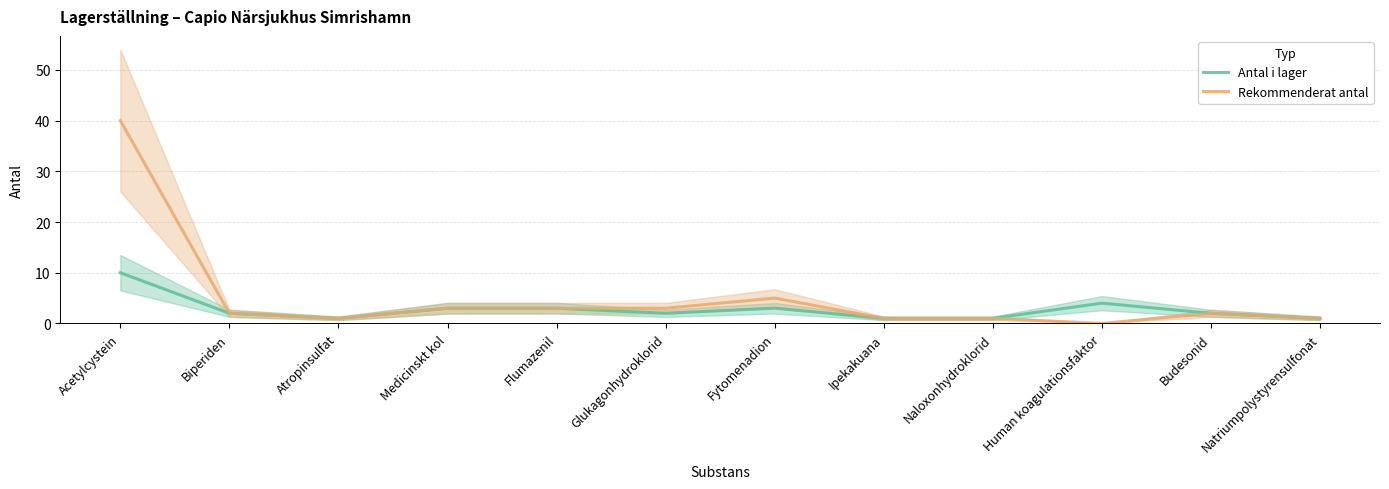

True or false: Rekommenderat antal has more than 2 interior local peaks.

False